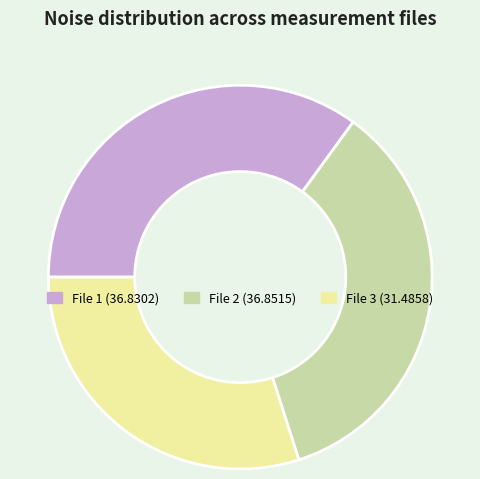

Is there any slice that represents more than half of the pie?

No